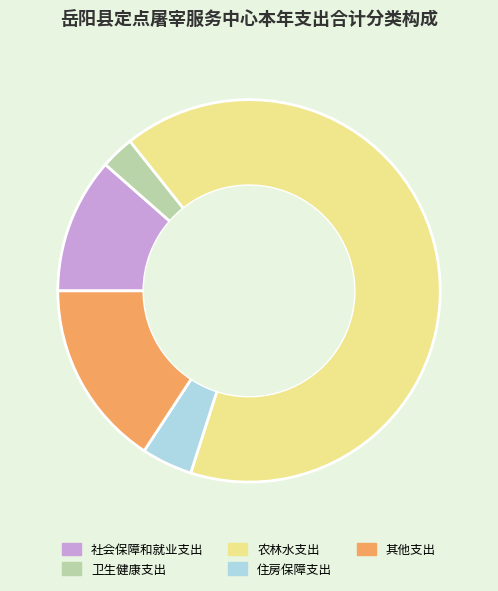

How many segments does this pie chart have?

5